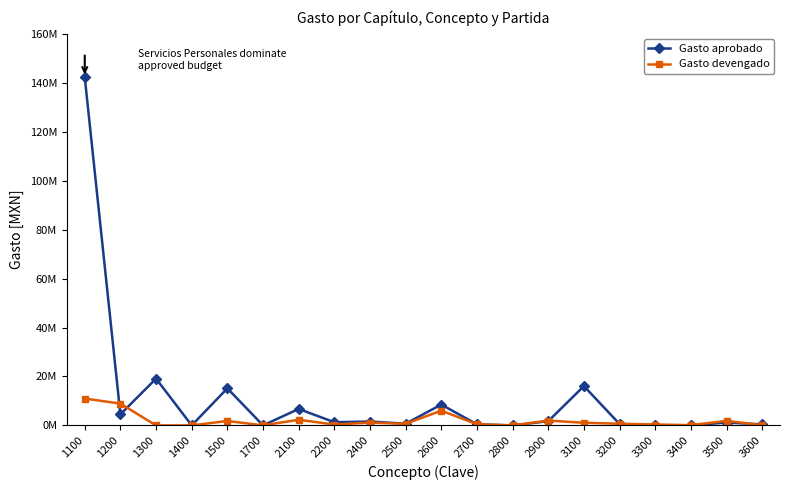

What is the value of the Gasto devengado point at the 17th from the left?

360259.9